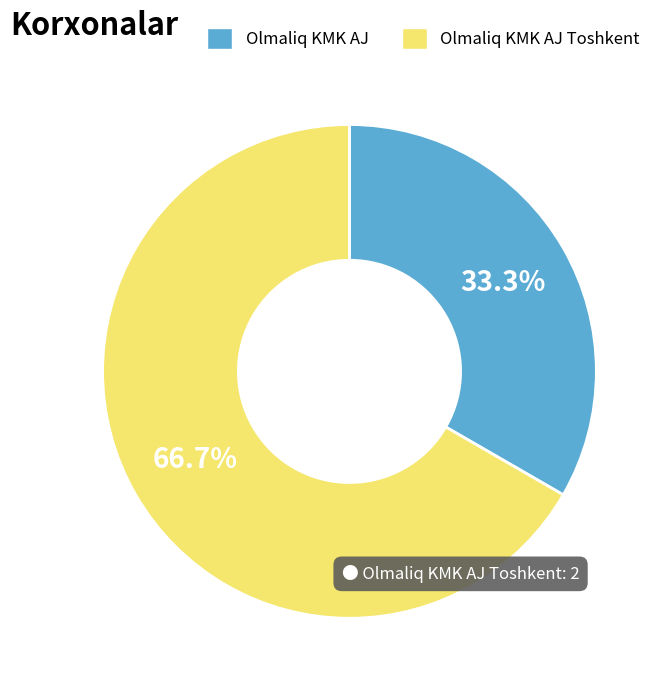

What is the smallest slice in the pie chart?

Olmaliq KMK AJ